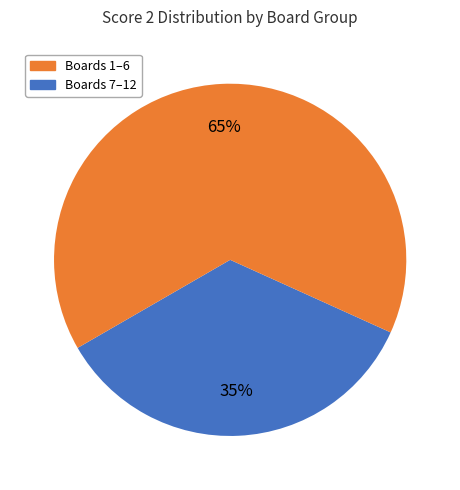

Is there any slice that represents more than half of the pie?

Yes